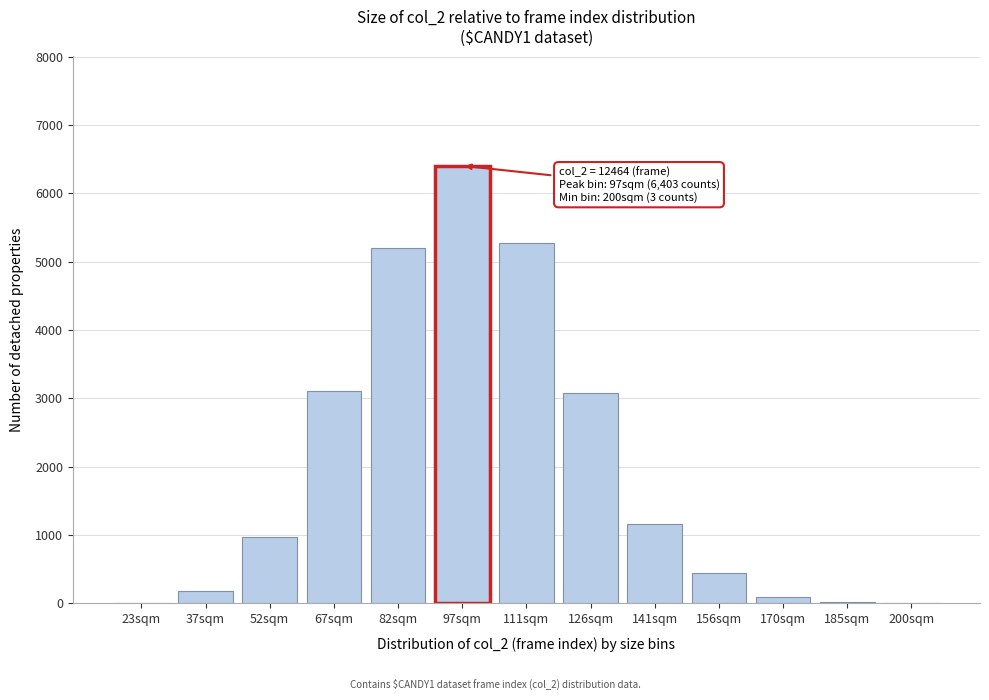

At which category does the chart reach its peak across all series?

97sqm